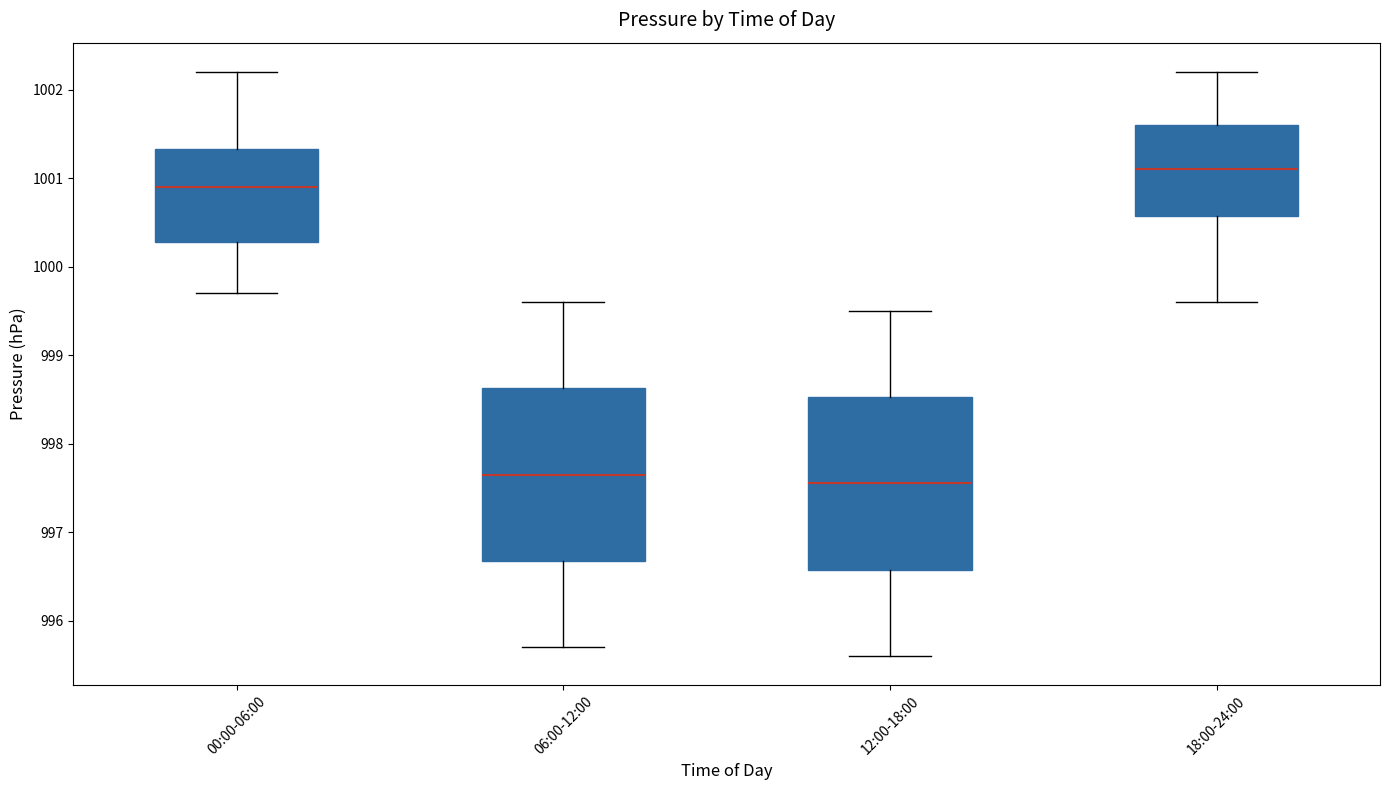

Where does the median line of the box for 18:00-24:00 sit on the y-axis? The values are not printed on the chart, so give them approximately, as read against the axis.

1001.1